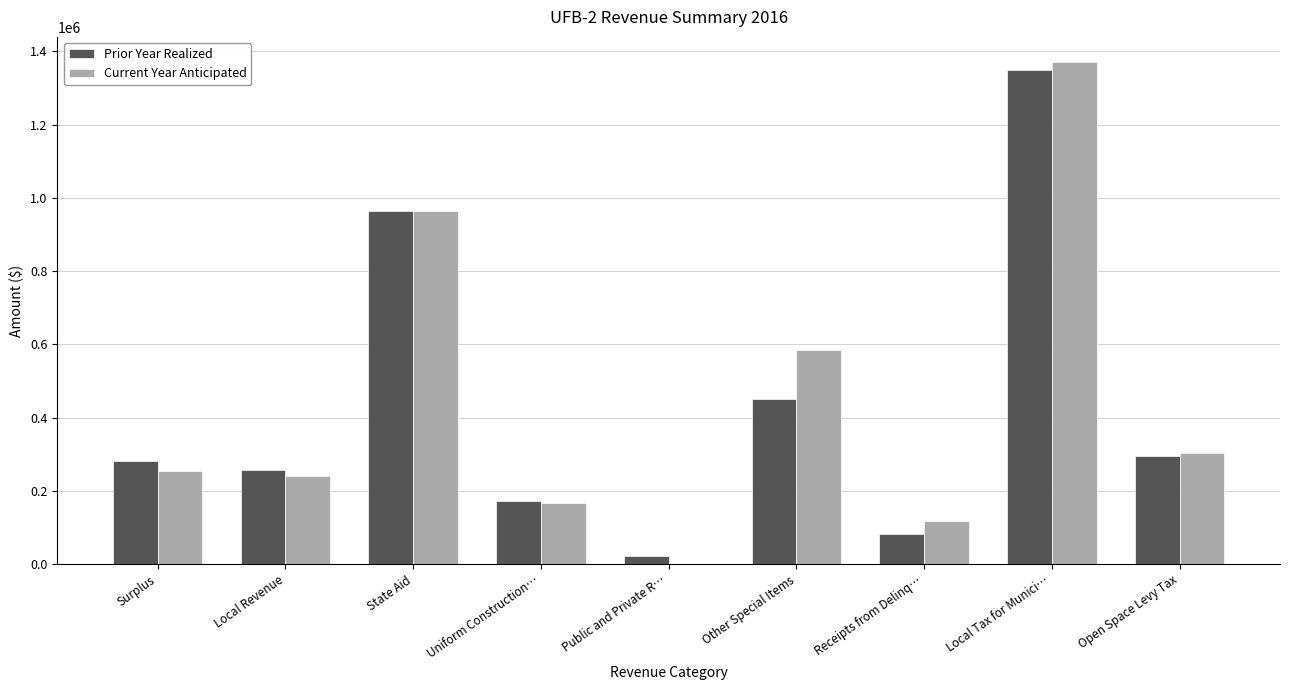

How many groups of bars are there?

9